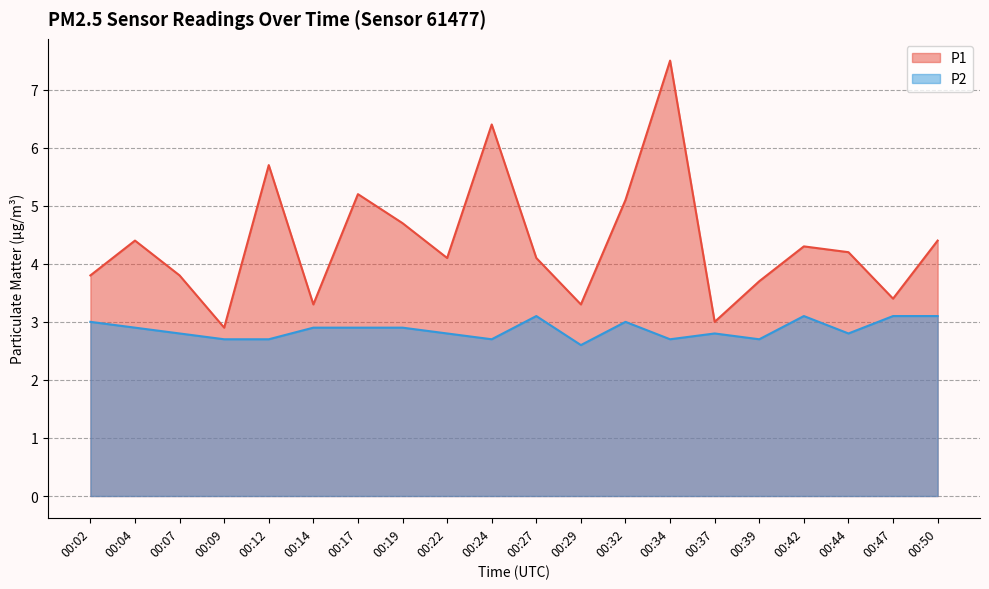

Where does the P1 series first go above 4?

00:04